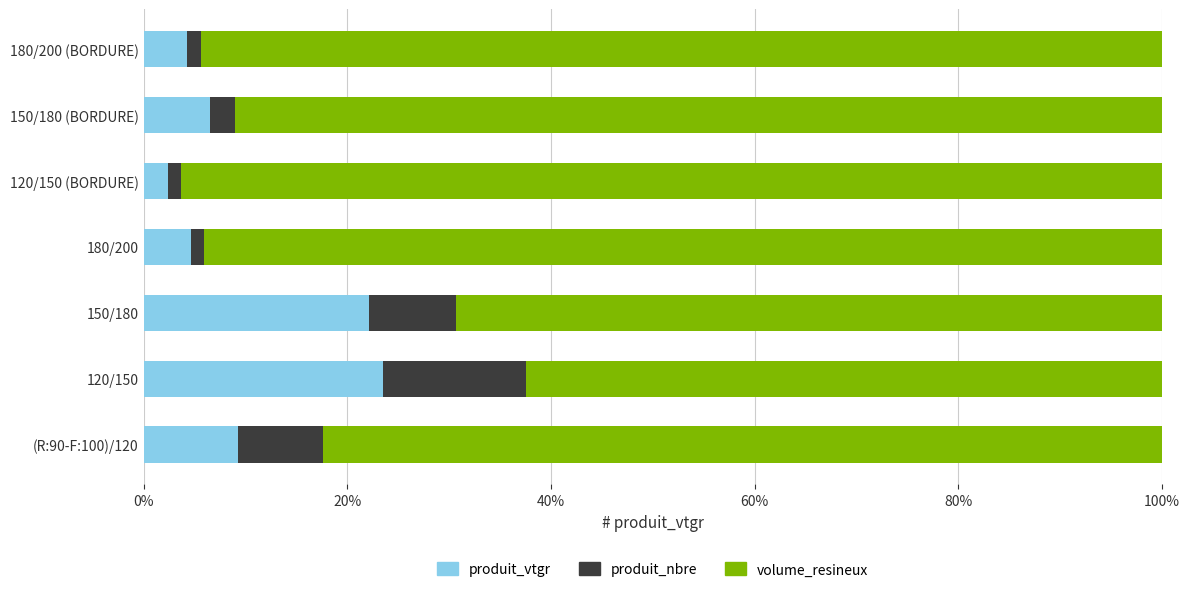

The value of produit_vtgr at 120/150 (BORDURE) is 2.4. True or false?

True